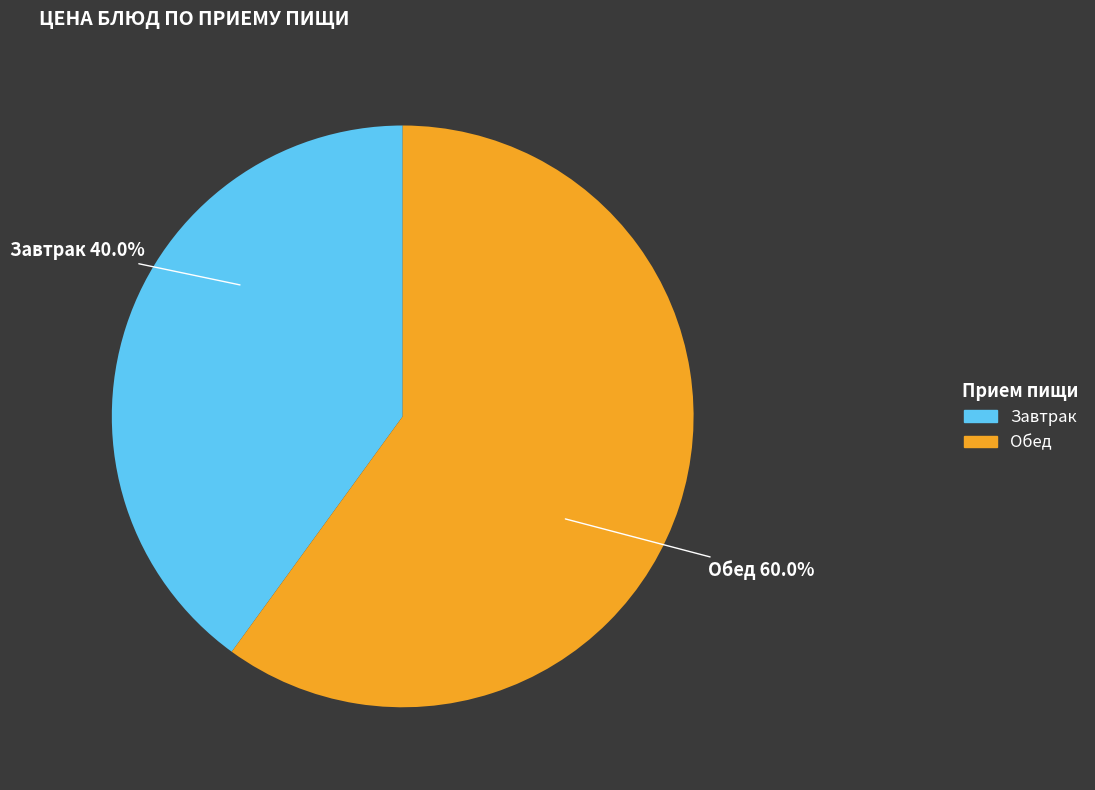

Is there a majority slice in this chart?

Yes